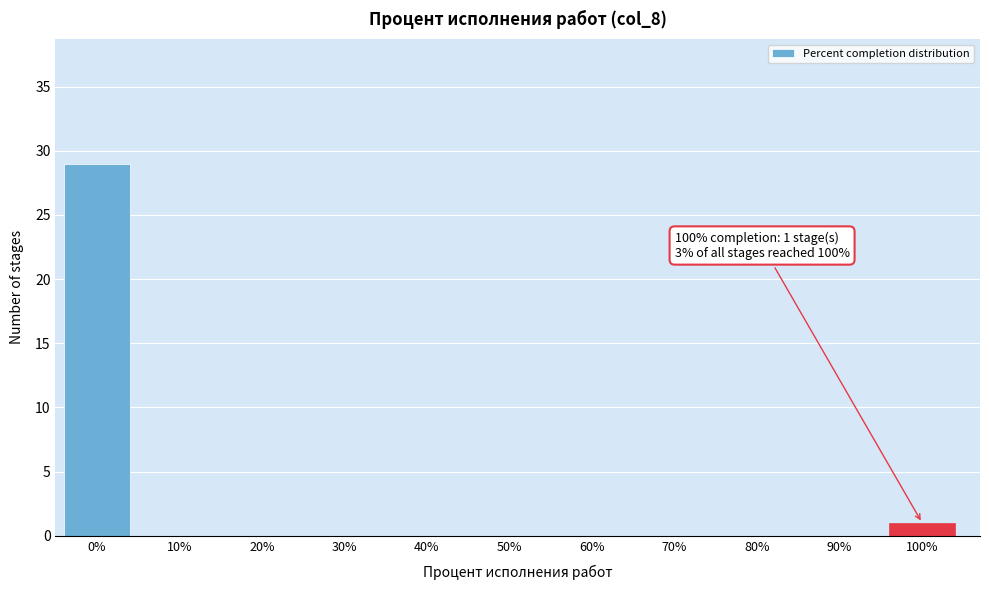

Reading right to left, what are all the values shown in this chart?

100%=1	90%=0	80%=0	70%=0	60%=0	50%=0	40%=0	30%=0	20%=0	10%=0	0%=29